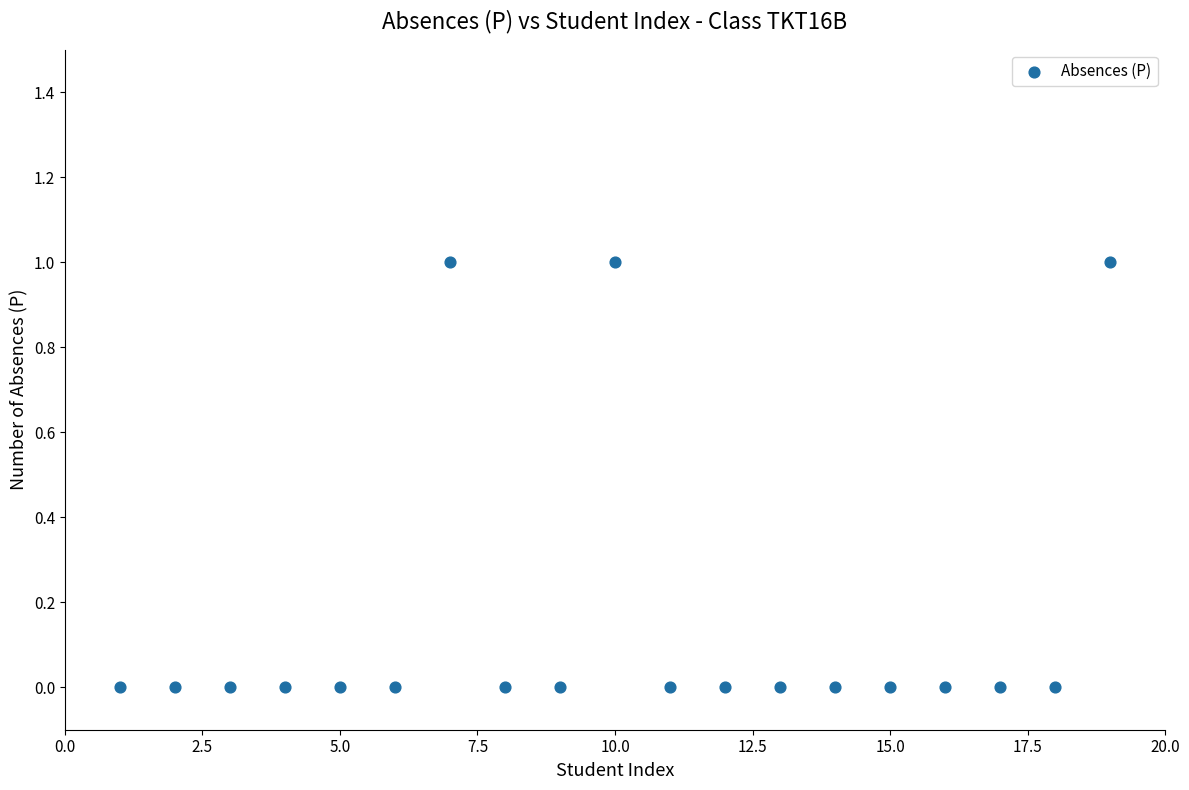

What is the range of X values (max minus min)?

18